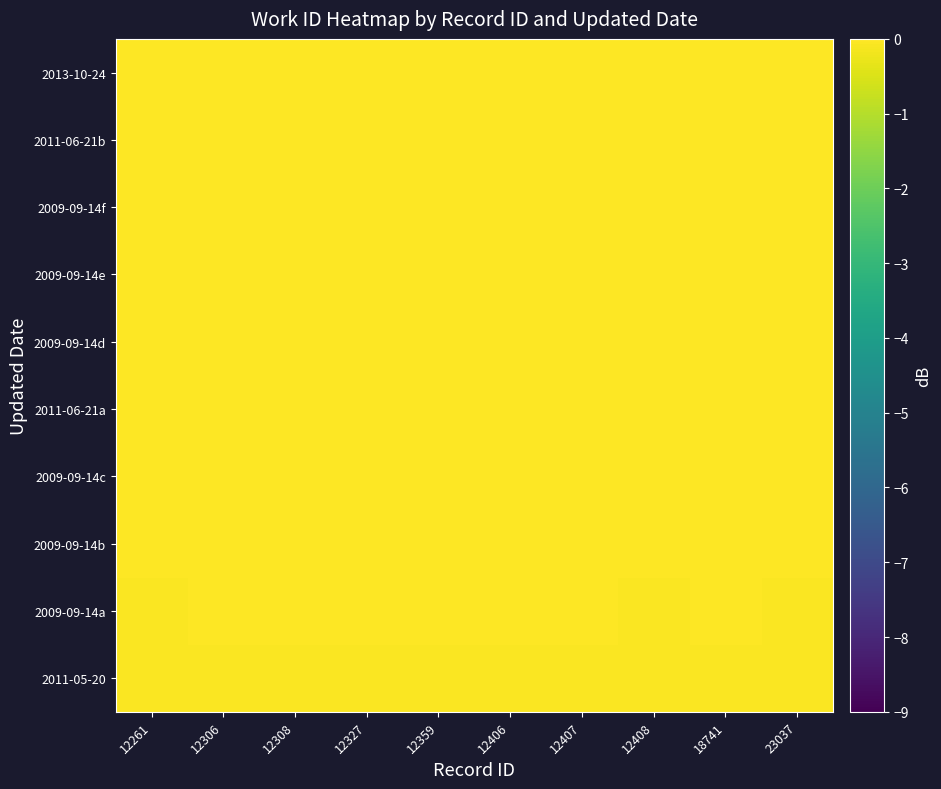

How many series are shown in this chart?

10